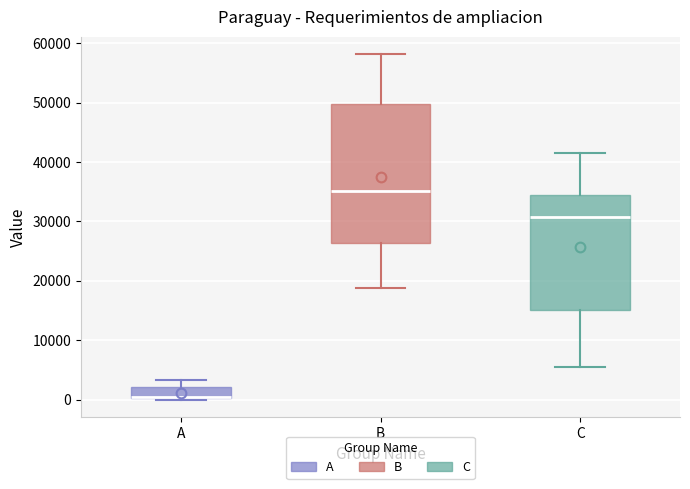

Reading left to right, read every box against the y-axis: the position of its median line, the range the box covers, and the ends of its whiskers. The values are not printed on the chart, so give them approximately, as read against the axis.

A: median 0 (drawn on the box's lower edge), box 0 to 2000, whiskers 0 to 3000
B: median 35000, box 26000 to 50000, whiskers 19000 to 58000
C: median 31000, box 15000 to 34000, whiskers 5000 to 42000